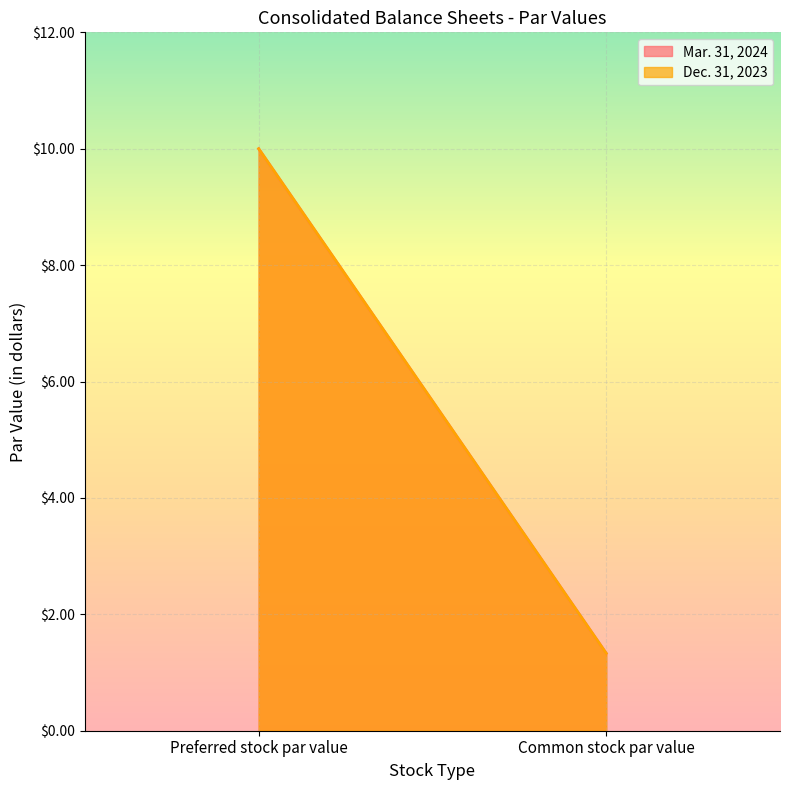

At how many categories does at least one series exceed 4?

1